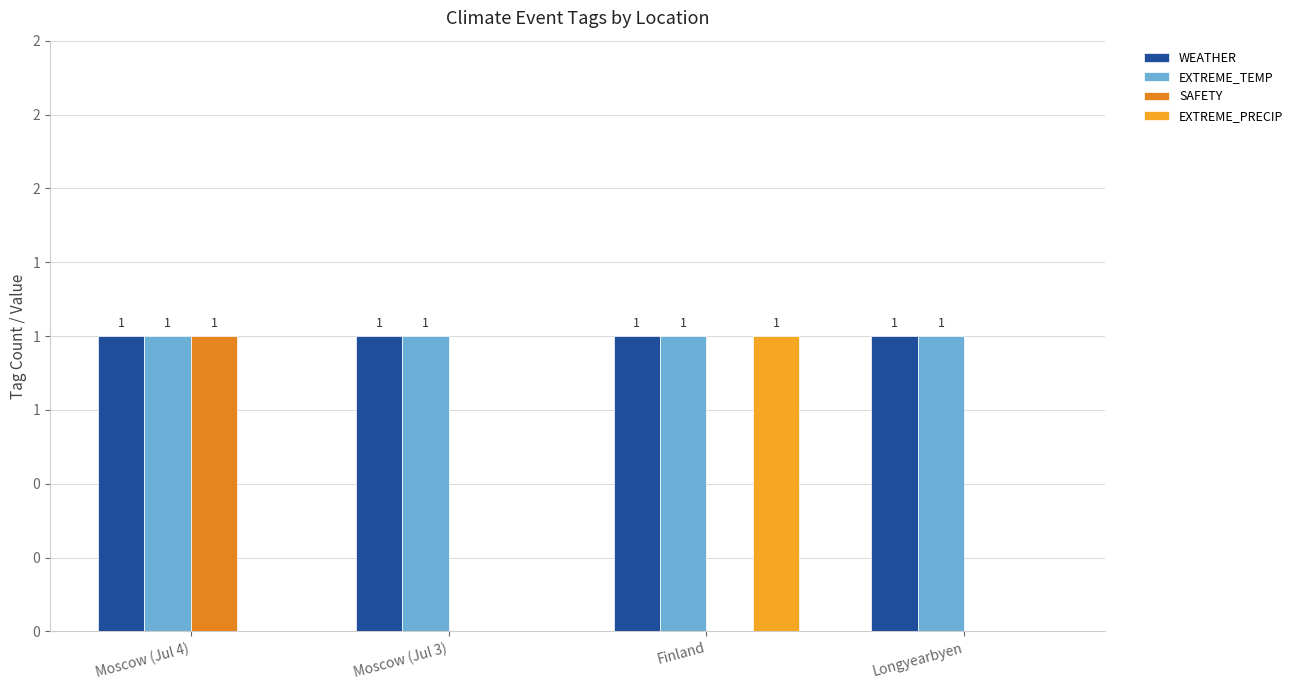

Is it true that EXTREME_TEMP equals 1 at Moscow (Jul 3)?

True